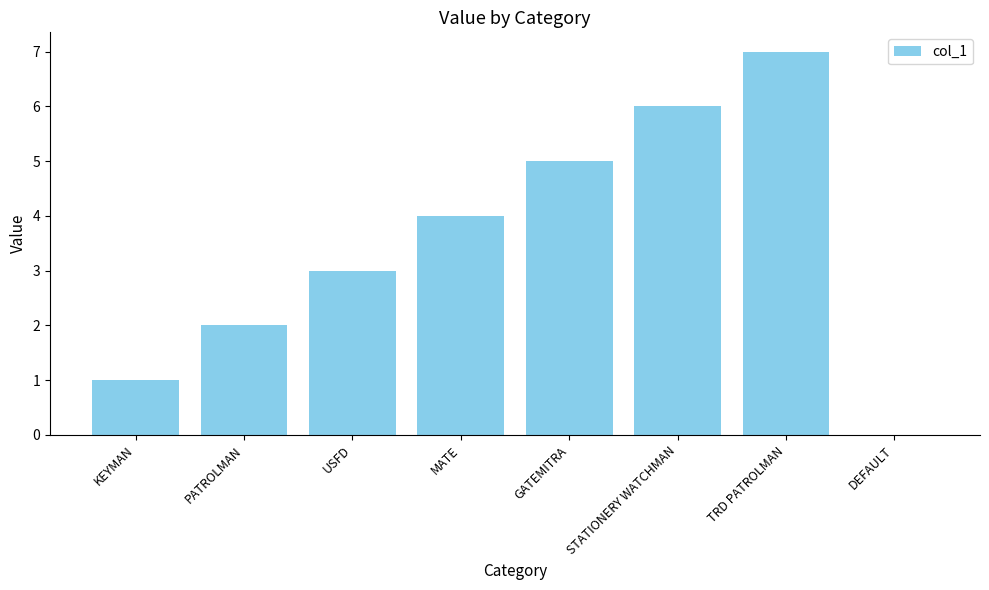

The value at USFD is 3. True or false?

True